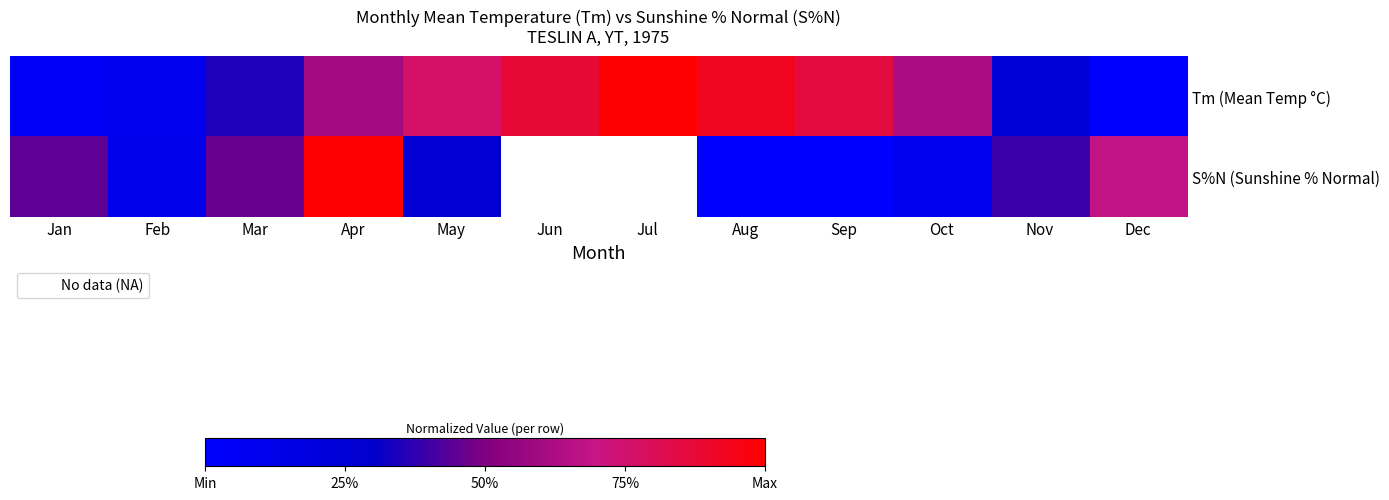

What is the difference between the highest and lowest values at Nov?

0.2